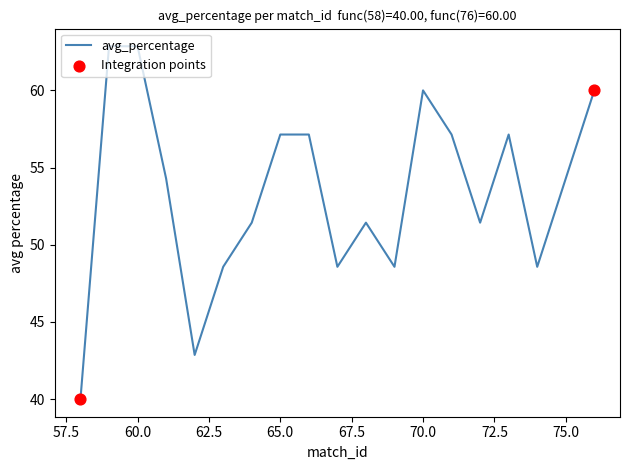

What is the minimum value shown in the chart?

40.0